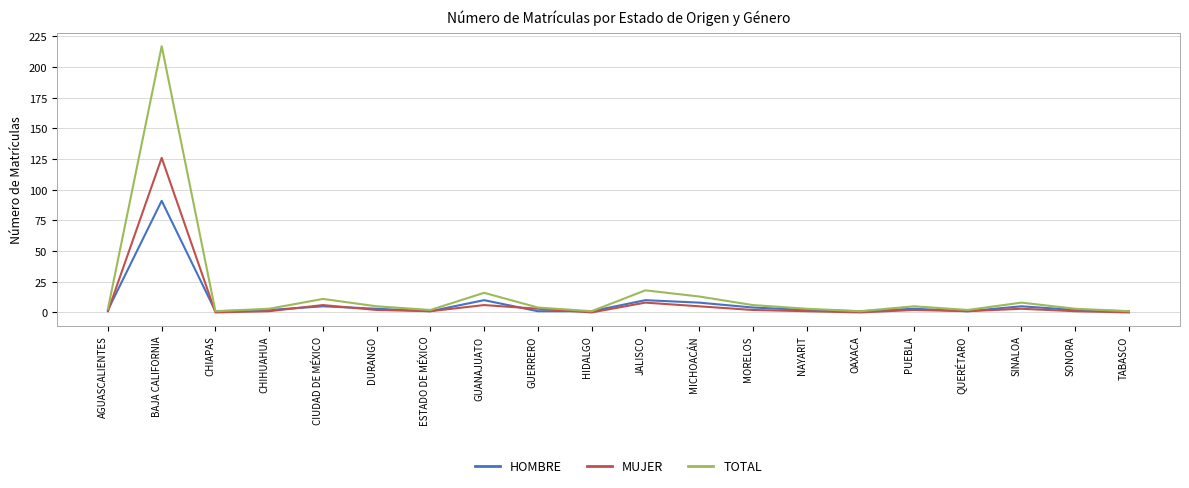

The value of TOTAL at GUANAJUATO is 16. True or false?

True